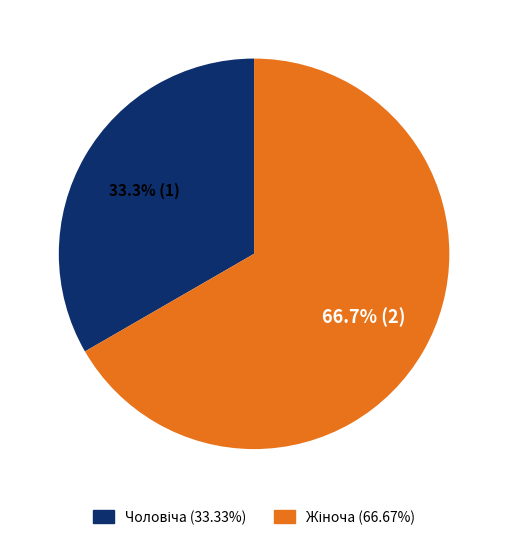

Is there a majority slice in this chart?

Yes